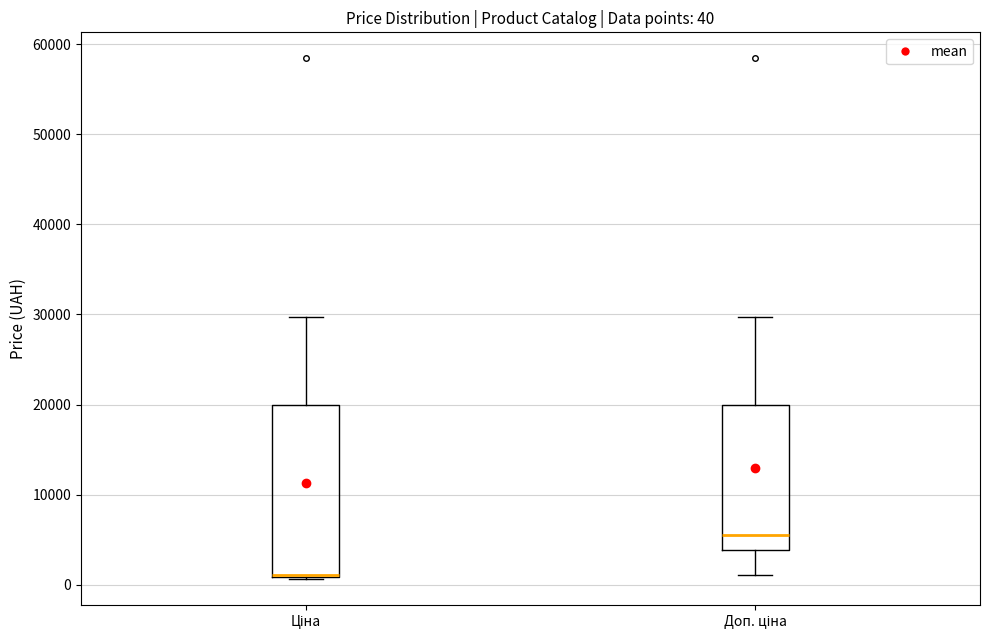

Comparing the boxes themselves (not the whiskers), which one is the tallest?

Ціна